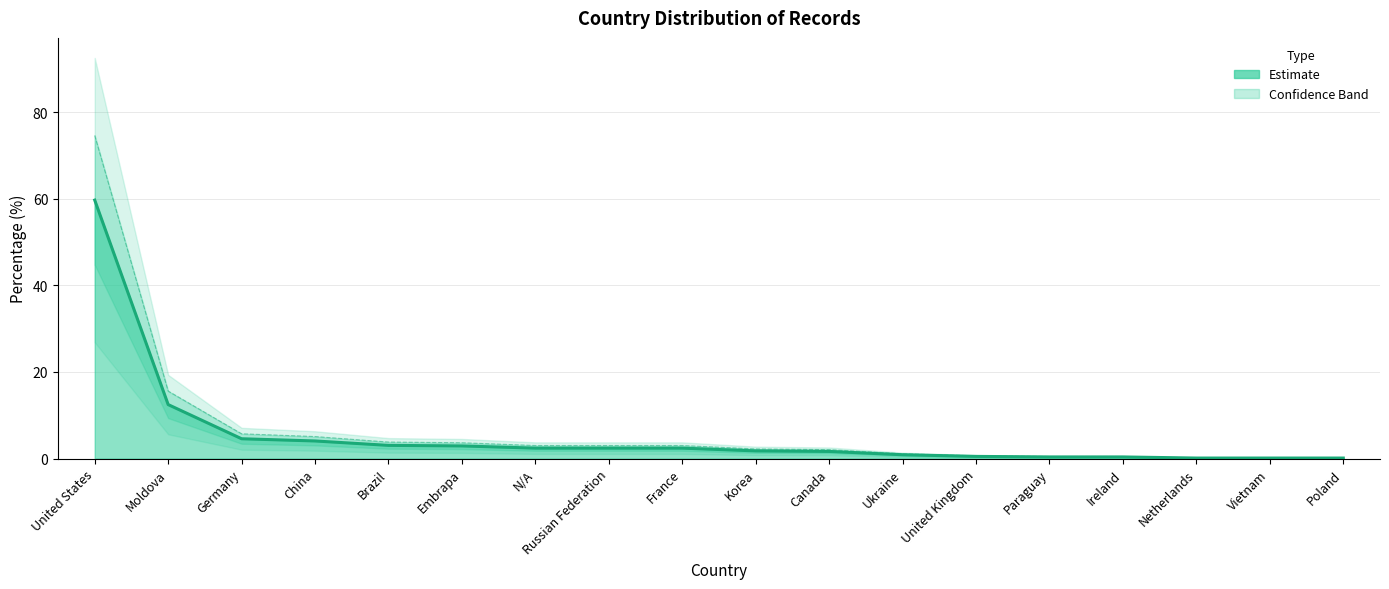

How many values are below 3?

9